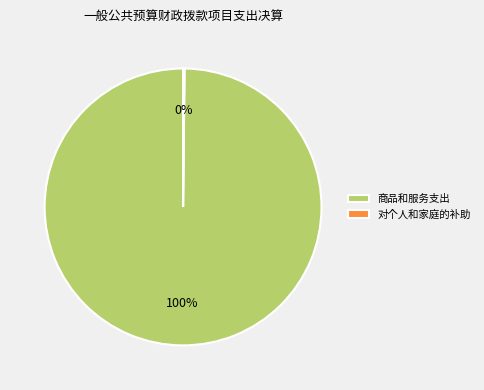

Which category accounts for the majority?

商品和服务支出